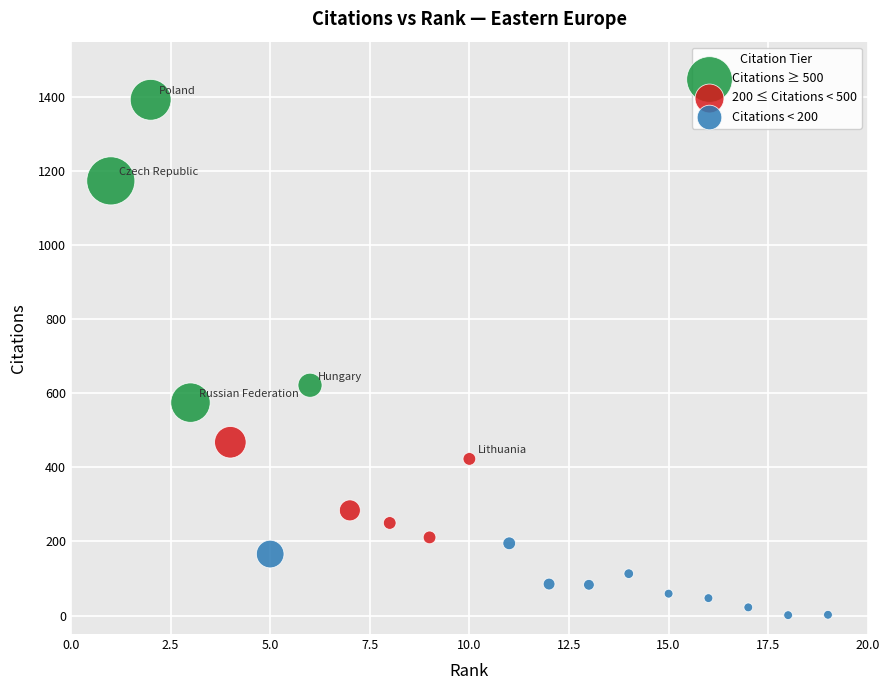

What are all the series names shown in the legend?

Citations ≥ 500, 200 ≤ Citations < 500, Citations < 200